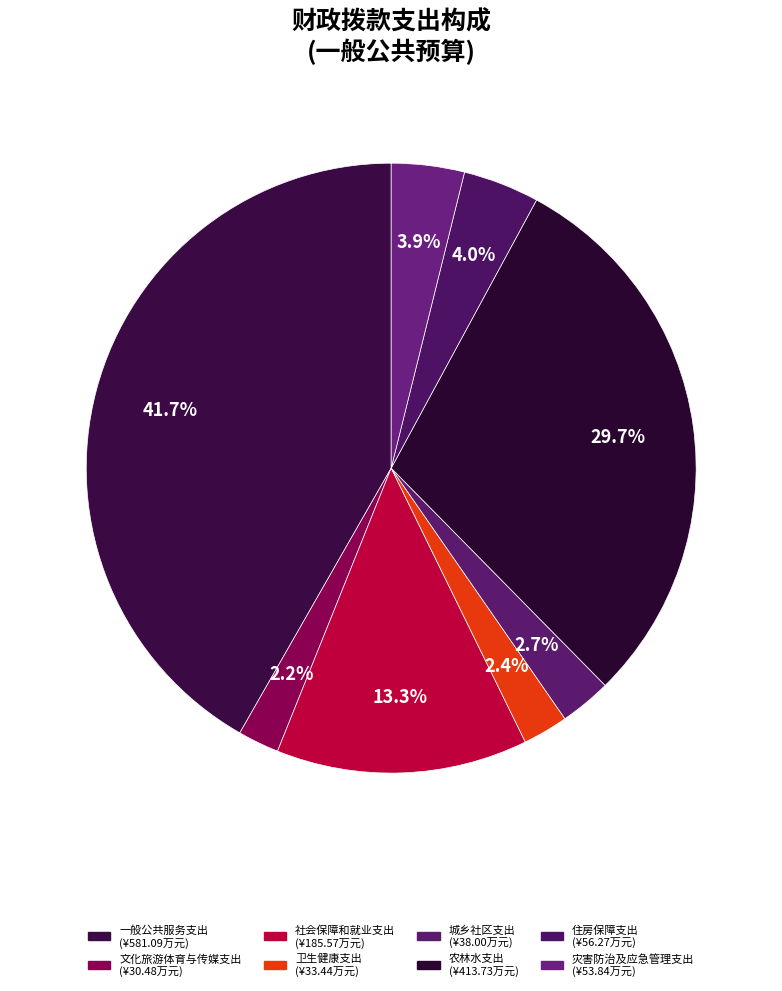

To the nearest percent, what portion does 卫生健康支出 represent?

2%